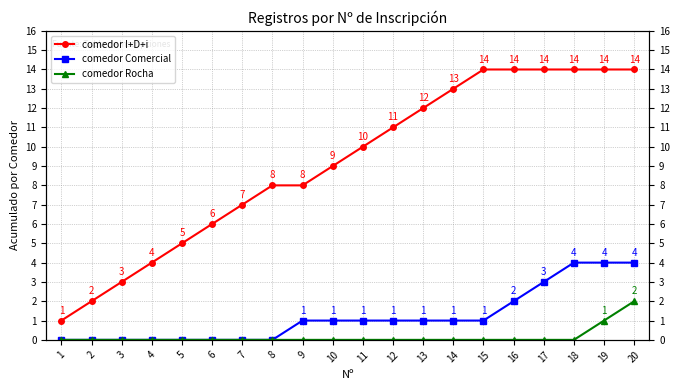

Which category has the highest value across all series?

15